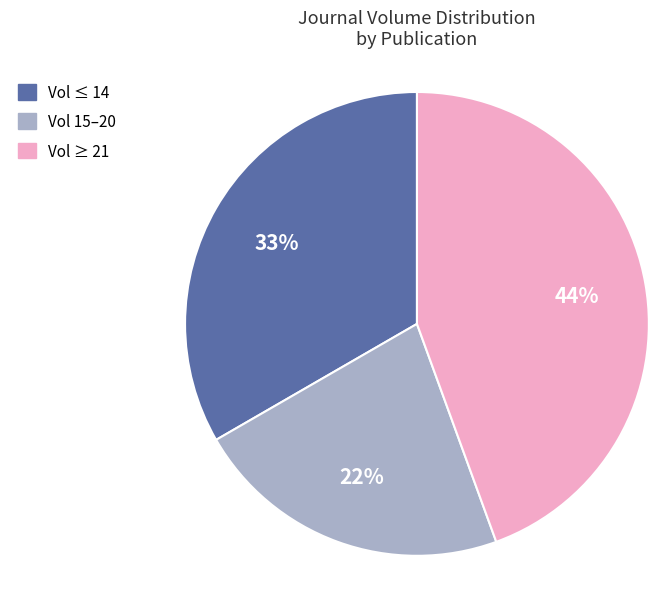

Rank the categories by value from highest to lowest.

Vol ≥ 21, Vol ≤ 14, Vol 15–20